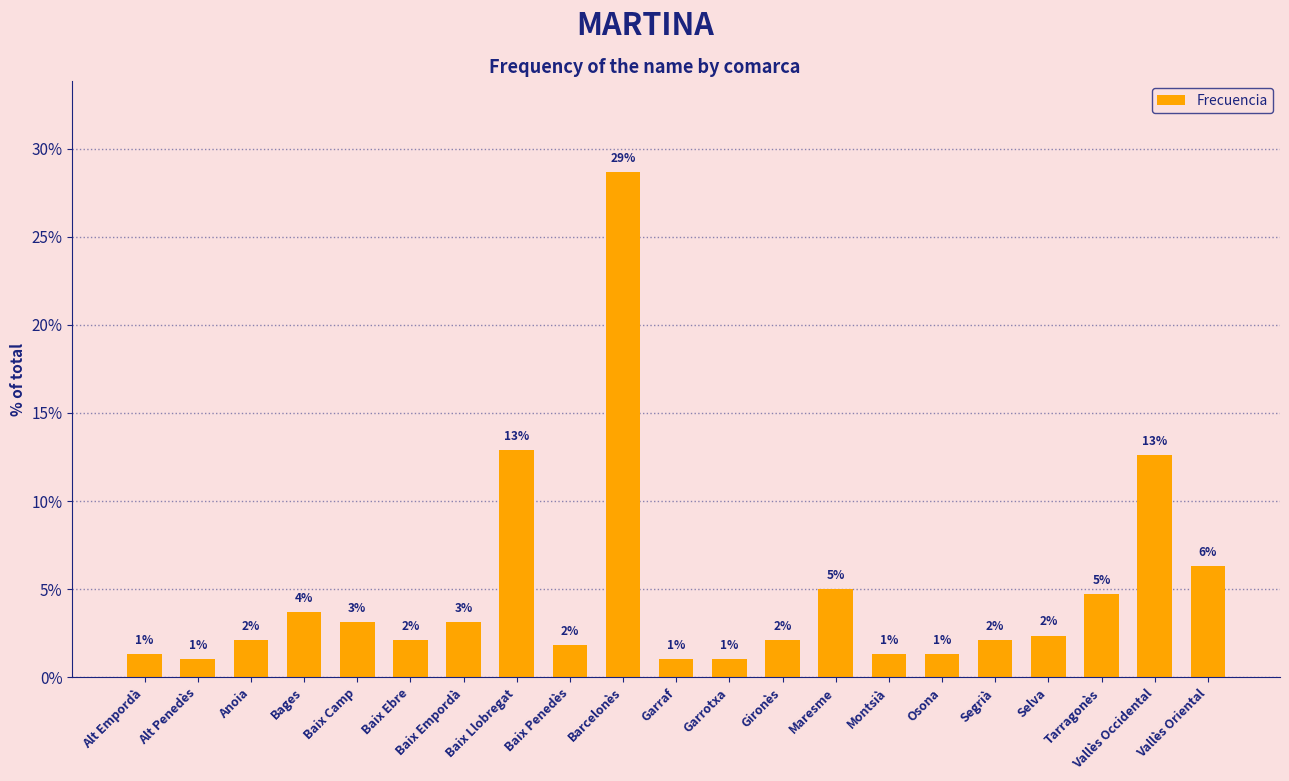

Where does the data first go above 2?

Anoia